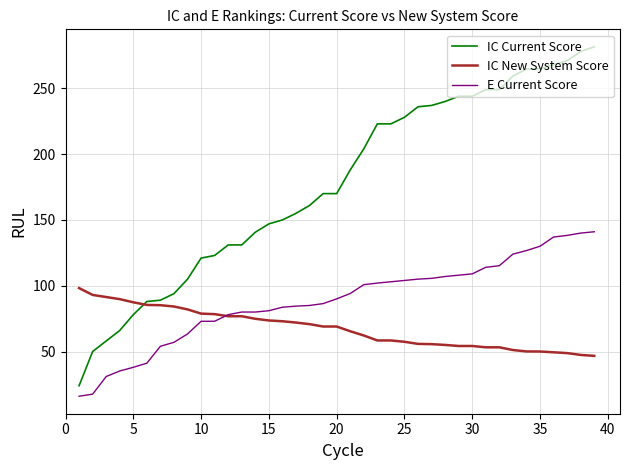

True or false: IC Current Score and E Current Score cross at least once.

False